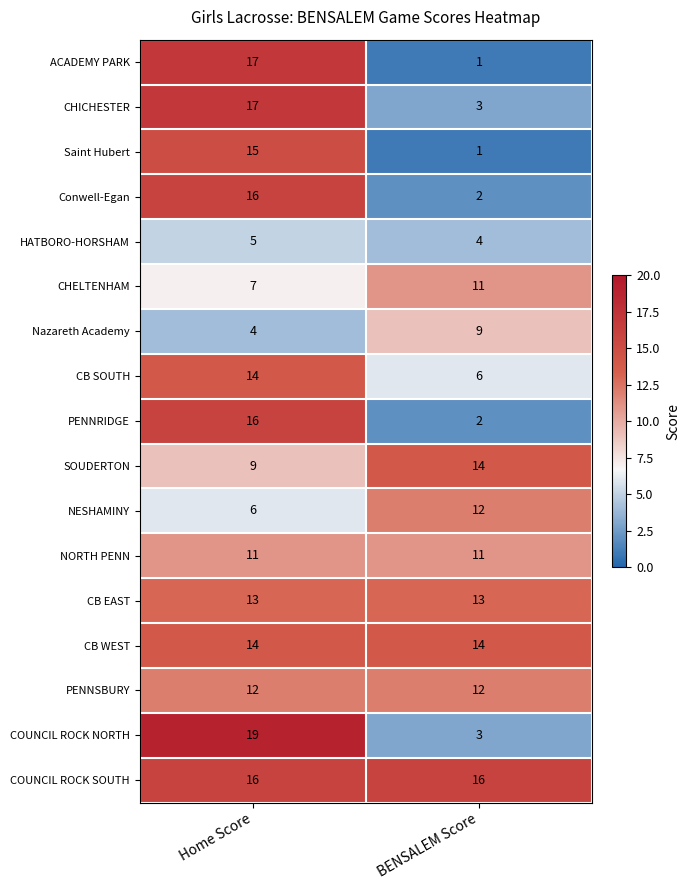

List the labels in order of Conwell-Egan value, largest first.

Home Score, BENSALEM Score